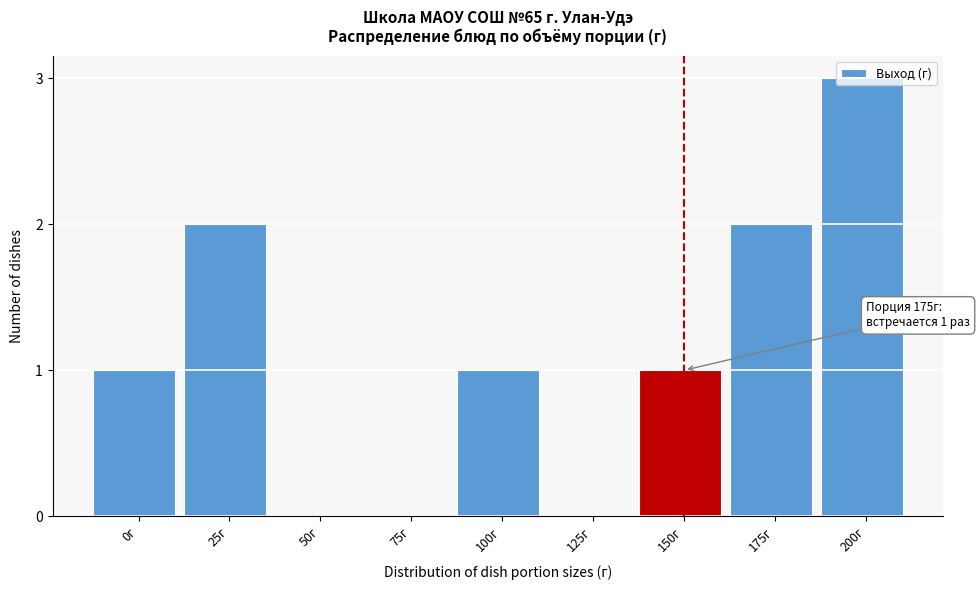

Which category has the highest value across all series?

200г